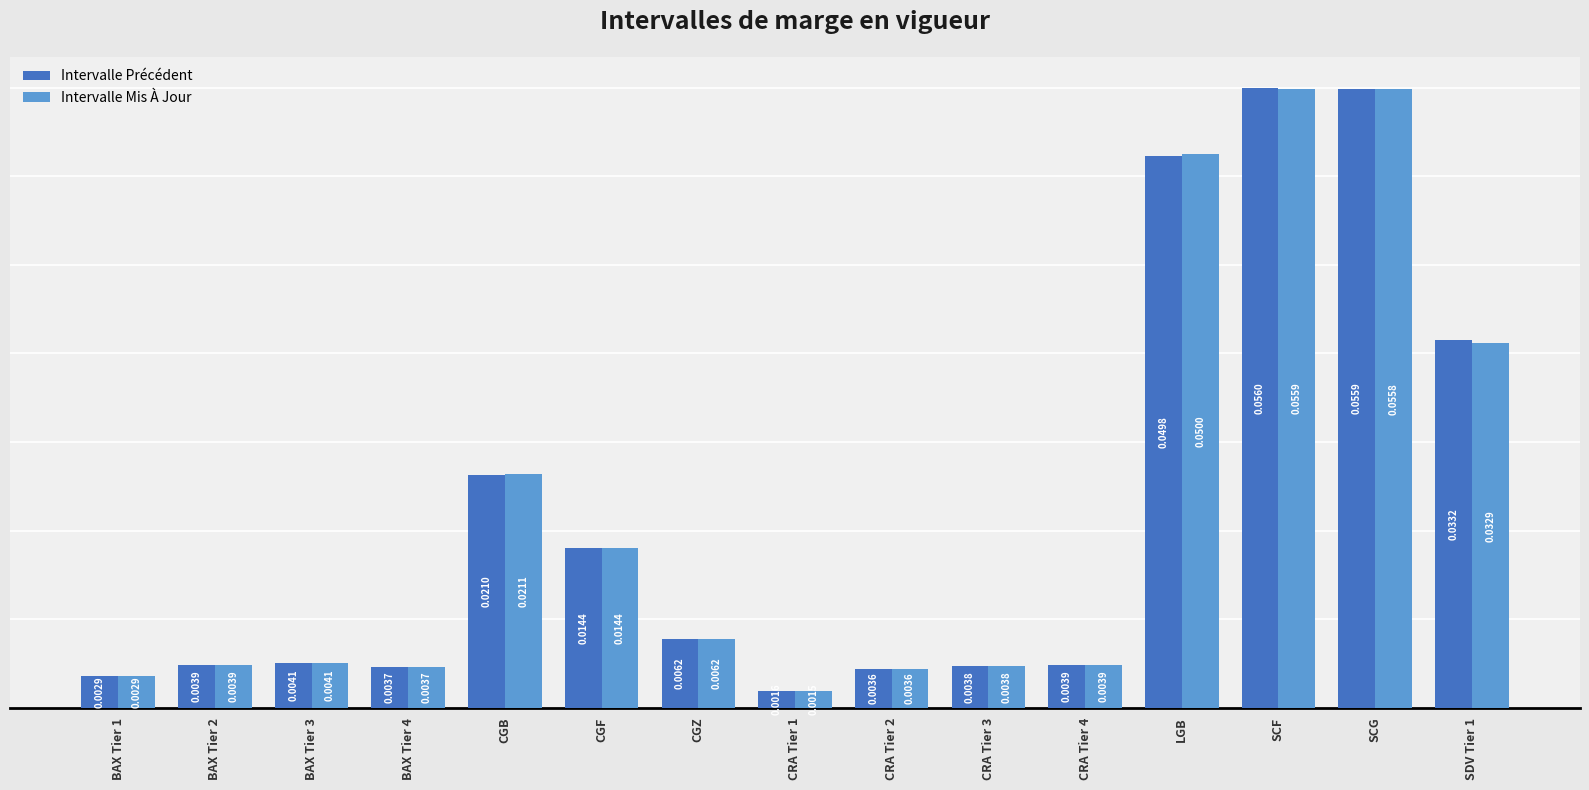

Which series changed the most between BAX Tier 4 and SDV Tier 1?

Intervalle Précédent